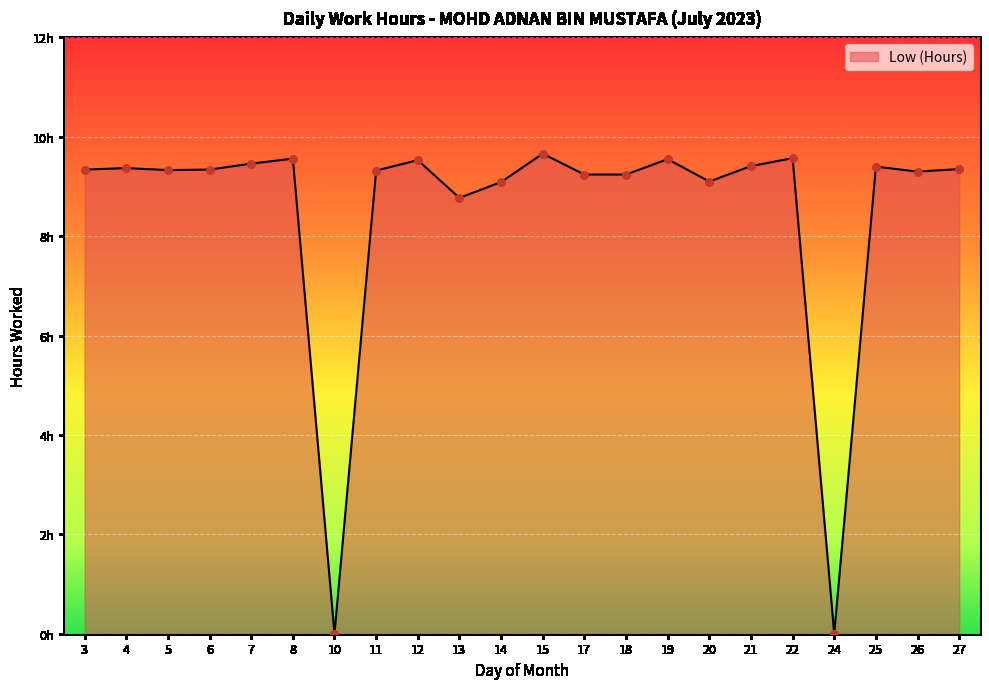

Does the chart have visible grid lines?

Yes